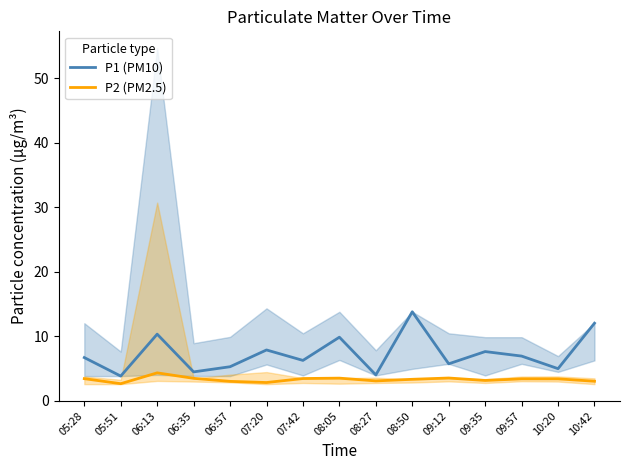

How many data points in P1 (PM10) are less than 6?

6